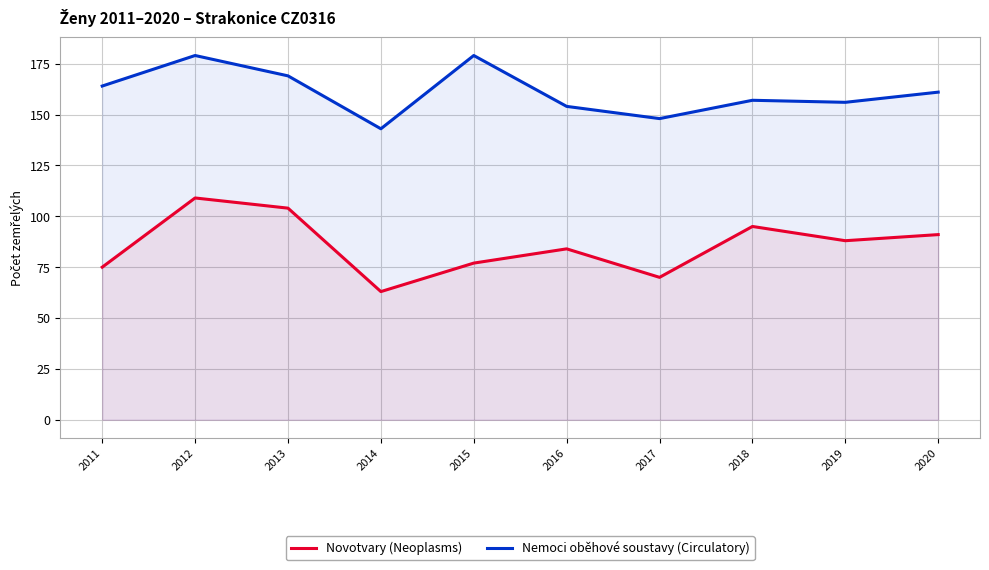

Reading left to right, list all the values displayed in this chart.

Novotvary (Neoplasms): 2011=75	2012=109	2013=104	2014=63	2015=77	2016=84	2017=70	2018=95	2019=88	2020=91
Nemoci oběhové soustavy (Circulatory): 2011=164	2012=179	2013=169	2014=143	2015=179	2016=154	2017=148	2018=157	2019=156	2020=161